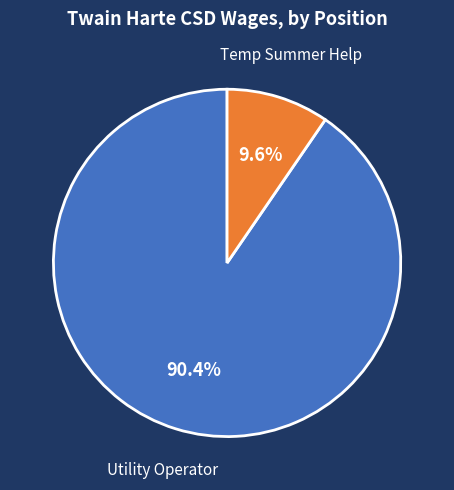

What percentage is NOT represented by Utility Operator?

9.6%